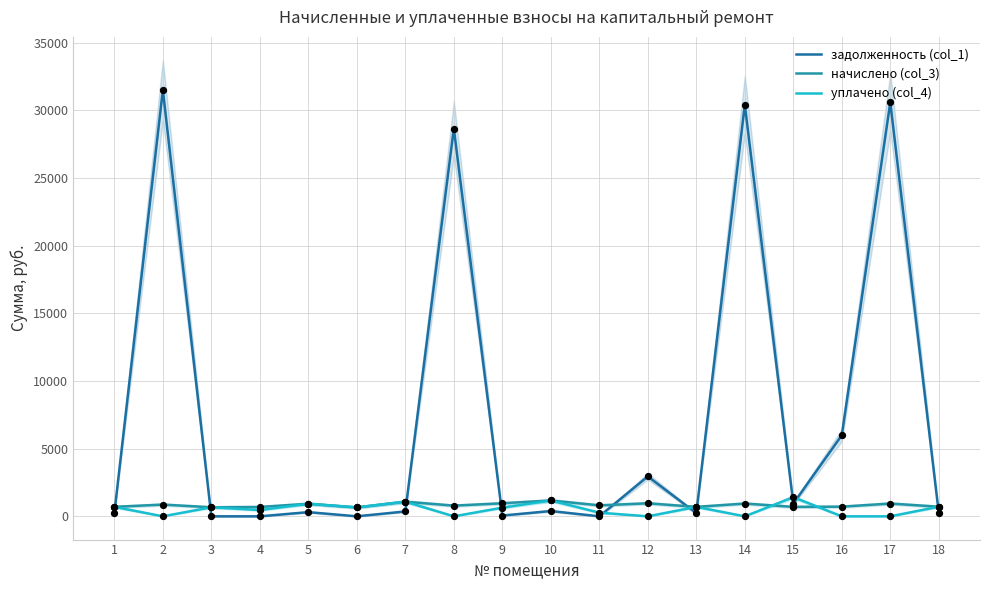

What is the total value across all series at 3?

1336.5